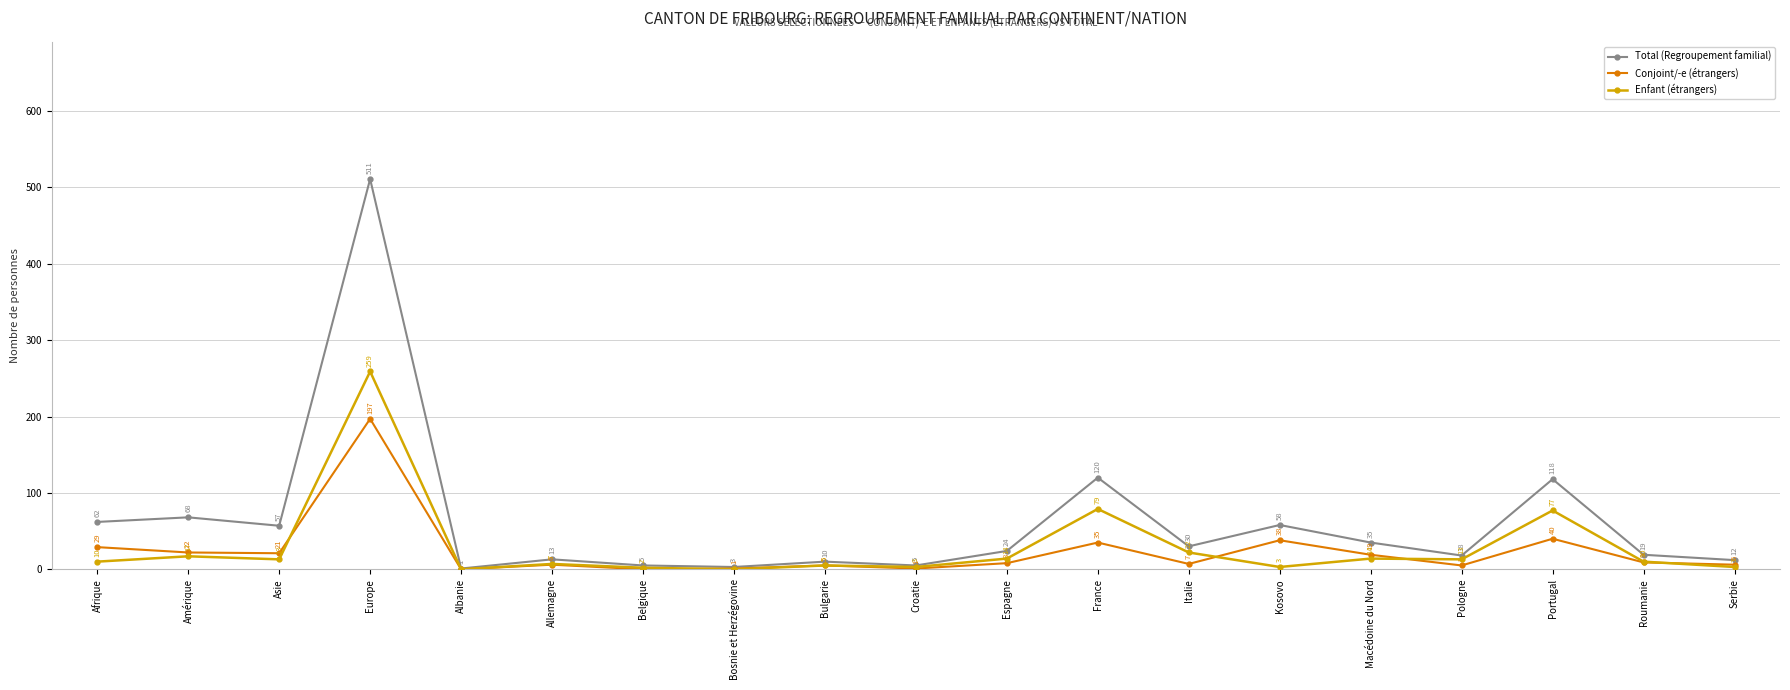

What is the sum of the Total (Regroupement familial) values at Afrique and Bulgarie?

72